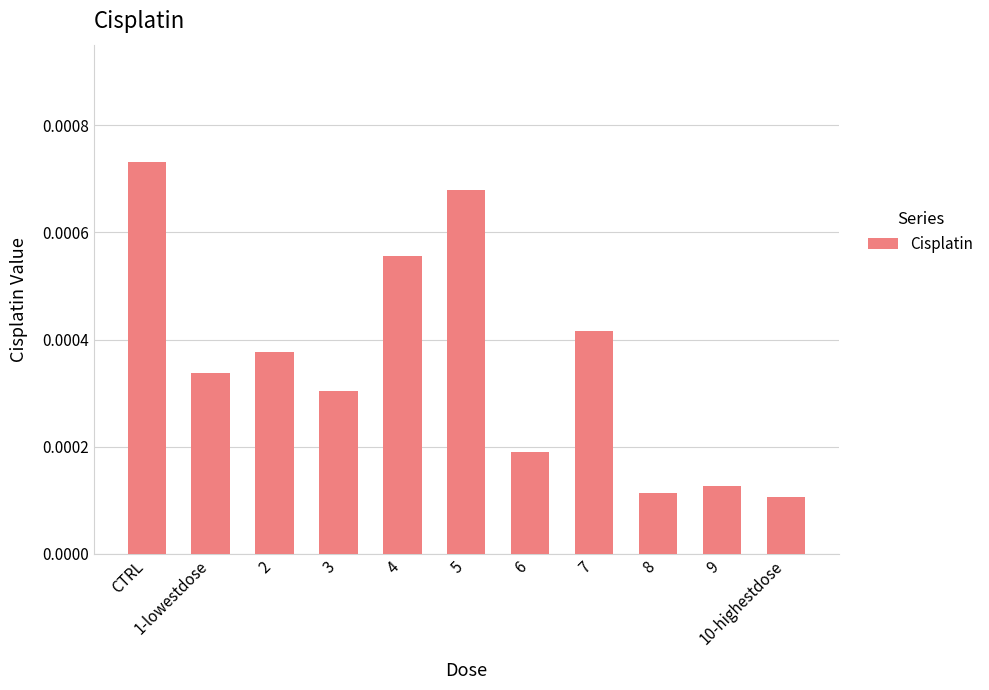

Count the values in the range 0 to 1.

11